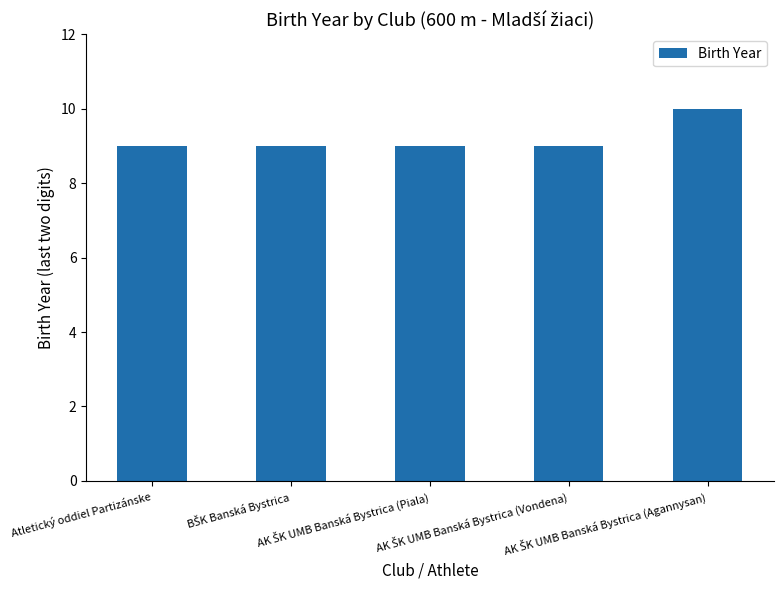

What is the sum of all values?

46